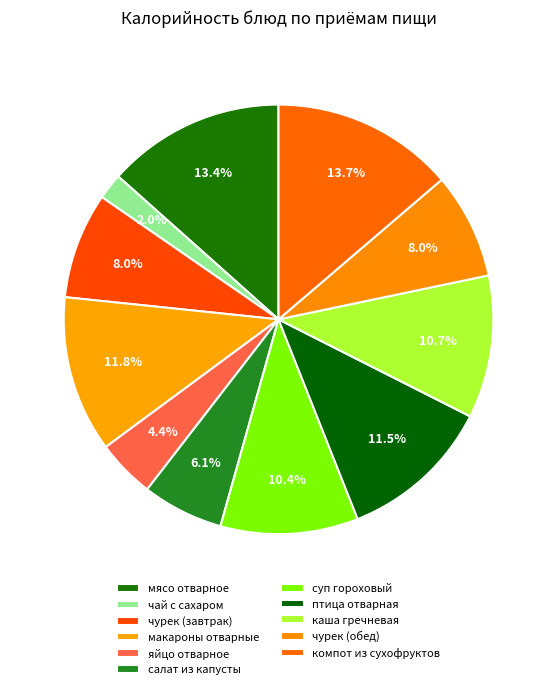

Is the sum of чурек (завтрак) and макароны отварные greater than half?

No